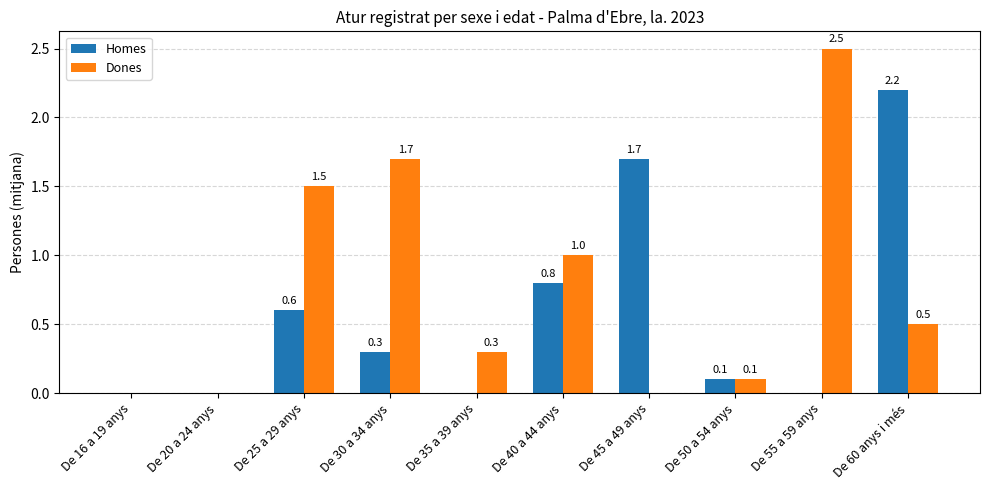

What is the sum of all Homes values?

5.7